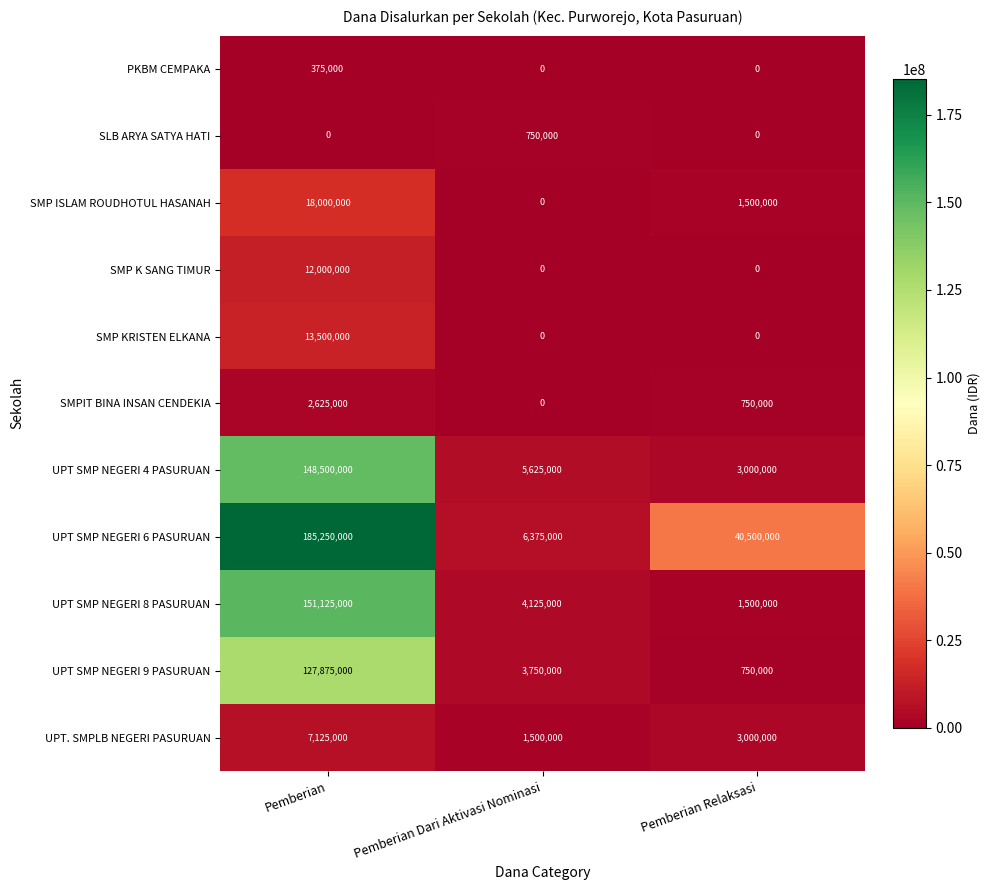

What is the highest value of the SMP KRISTEN ELKANA series?

13500000